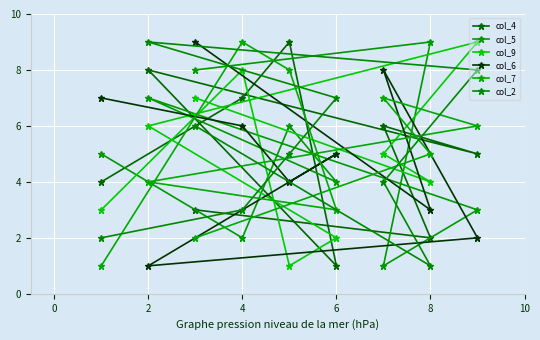

Which series ends up on top after the final intersection of col_9 and col_6?

col_6